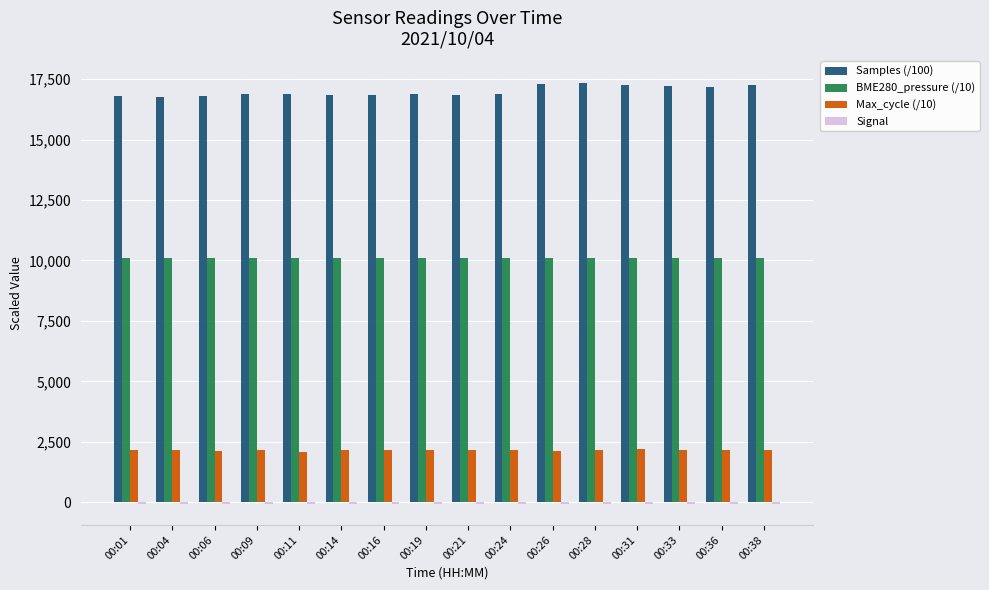

What is the sum of the Samples (/100) values at 00:26 and 00:21?

34142.4